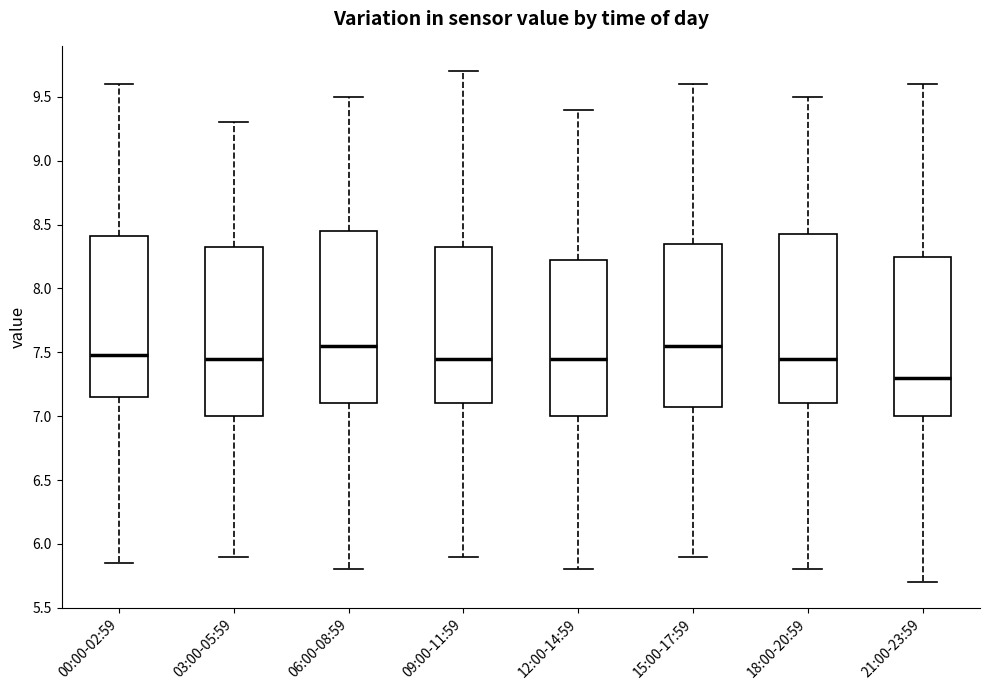

Reading left to right, read every box against the y-axis: the position of its median line, the range the box covers, and the ends of its whiskers. The values are not printed on the chart, so give them approximately, as read against the axis.

00:00-02:59: median 7.50, box 7.15 to 8.40, whiskers 5.85 to 9.60
03:00-05:59: median 7.45, box 7.00 to 8.35, whiskers 5.90 to 9.30
06:00-08:59: median 7.55, box 7.10 to 8.45, whiskers 5.80 to 9.50
09:00-11:59: median 7.45, box 7.10 to 8.35, whiskers 5.90 to 9.70
12:00-14:59: median 7.45, box 7.00 to 8.25, whiskers 5.80 to 9.40
15:00-17:59: median 7.55, box 7.10 to 8.35, whiskers 5.90 to 9.60
18:00-20:59: median 7.45, box 7.10 to 8.45, whiskers 5.80 to 9.50
21:00-23:59: median 7.30, box 7.00 to 8.25, whiskers 5.70 to 9.60